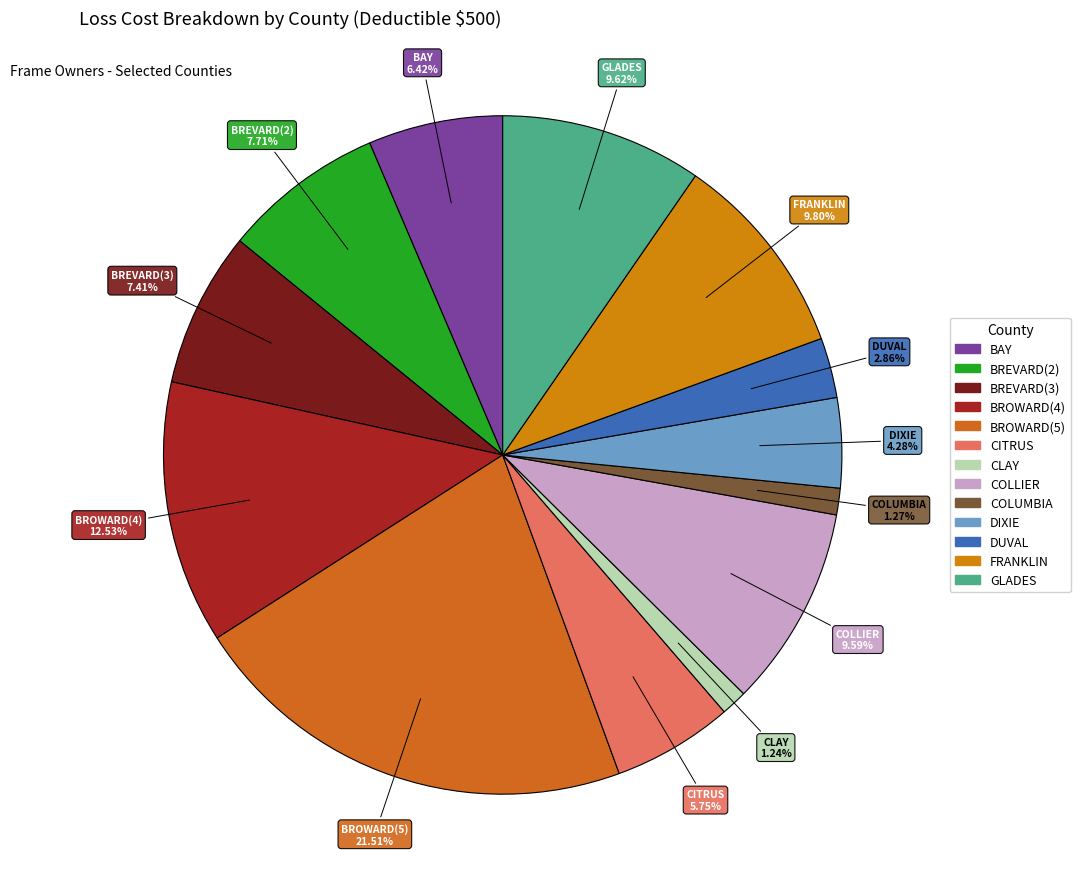

Which slice is the largest?

BROWARD(5)